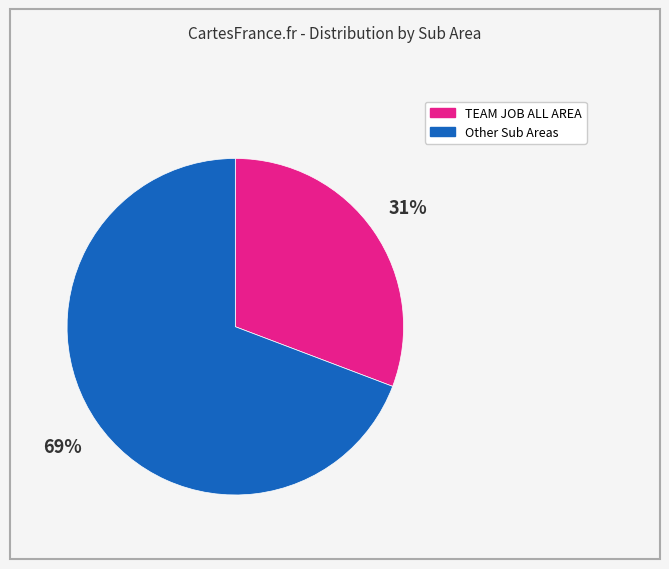

How many segments does this pie chart have?

2